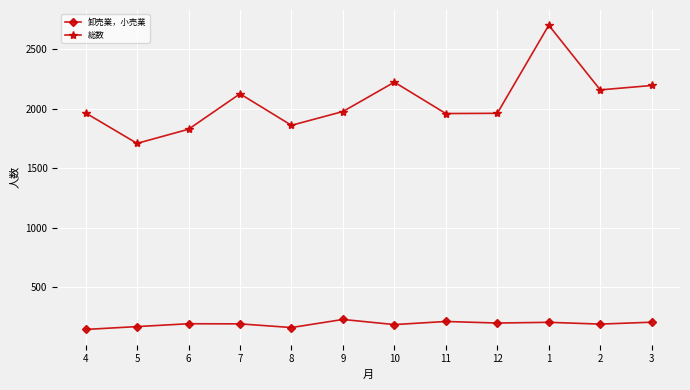

At which category does 卸売業，小売業 reach its first local valley?

8